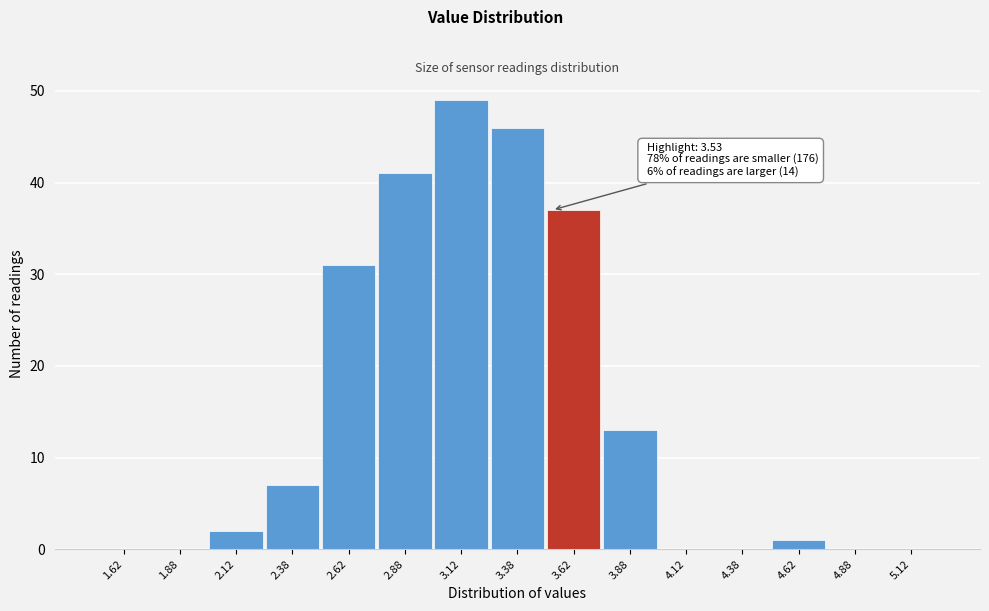

Over which range of the x-axis is the bar tallest?

3.00 to 3.25